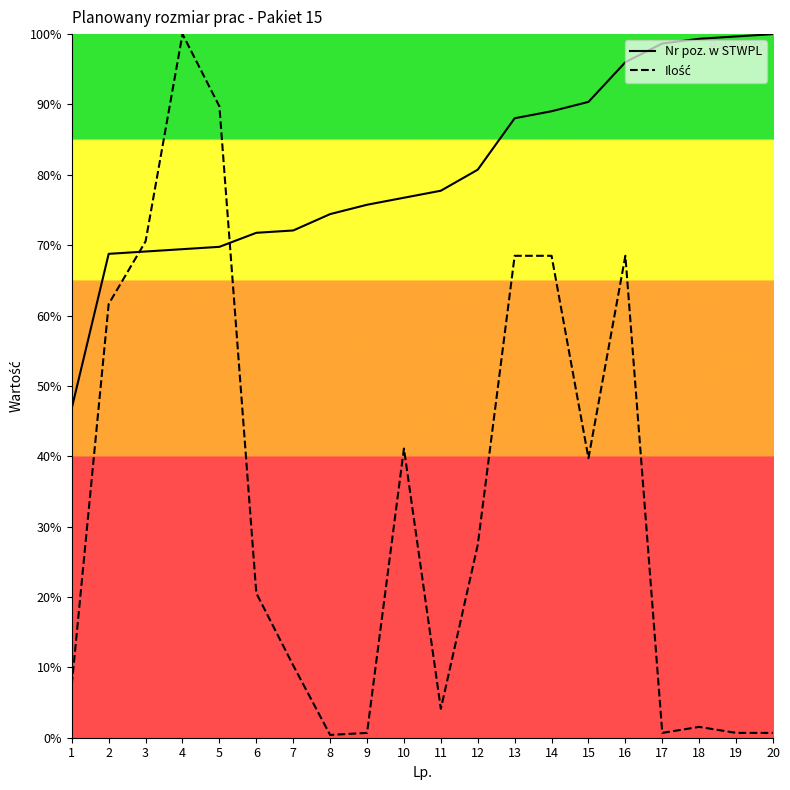

Is this an area chart (filled region under the line)?

No